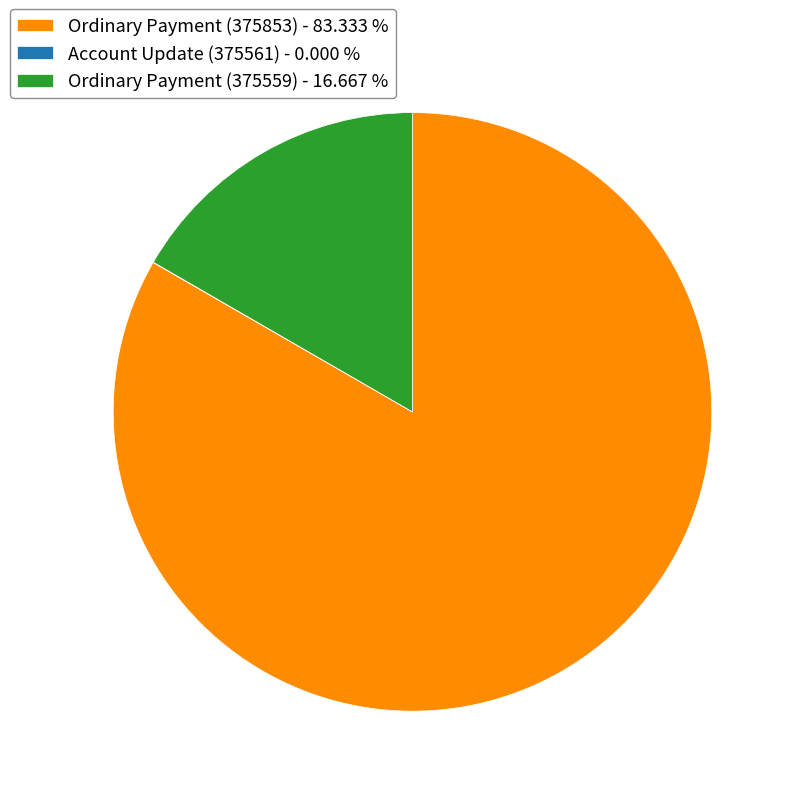

Does any single category account for the majority?

Yes